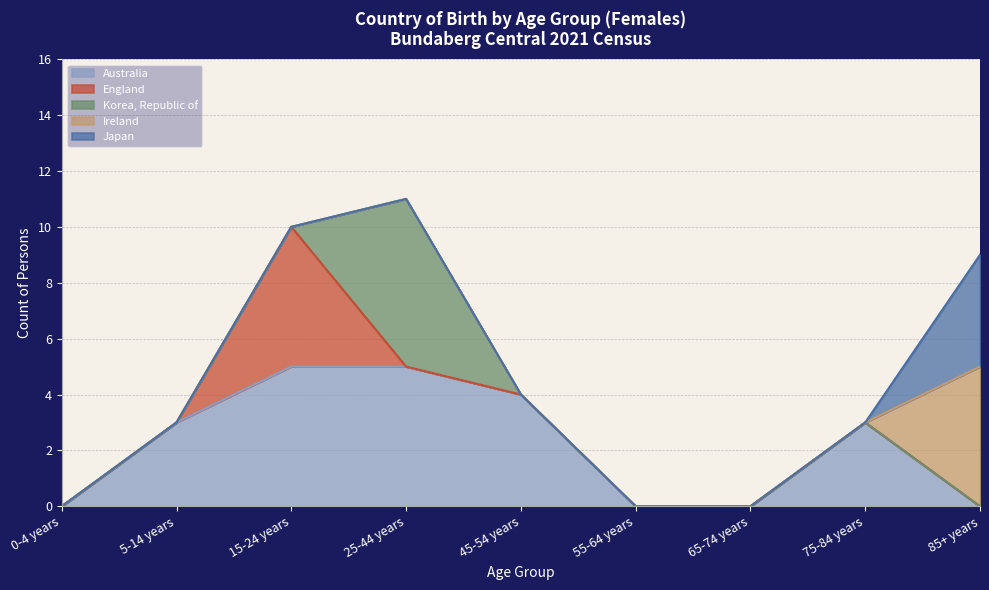

Which series has the largest total across all categories?

Australia